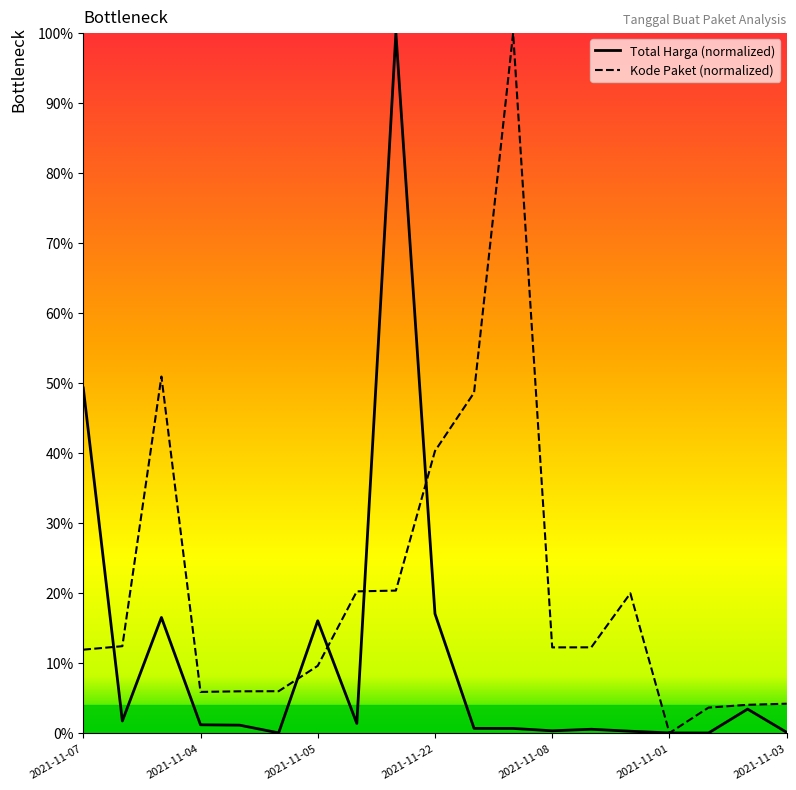

What is the difference between the maximum and minimum values in the Total Harga series?

100.0